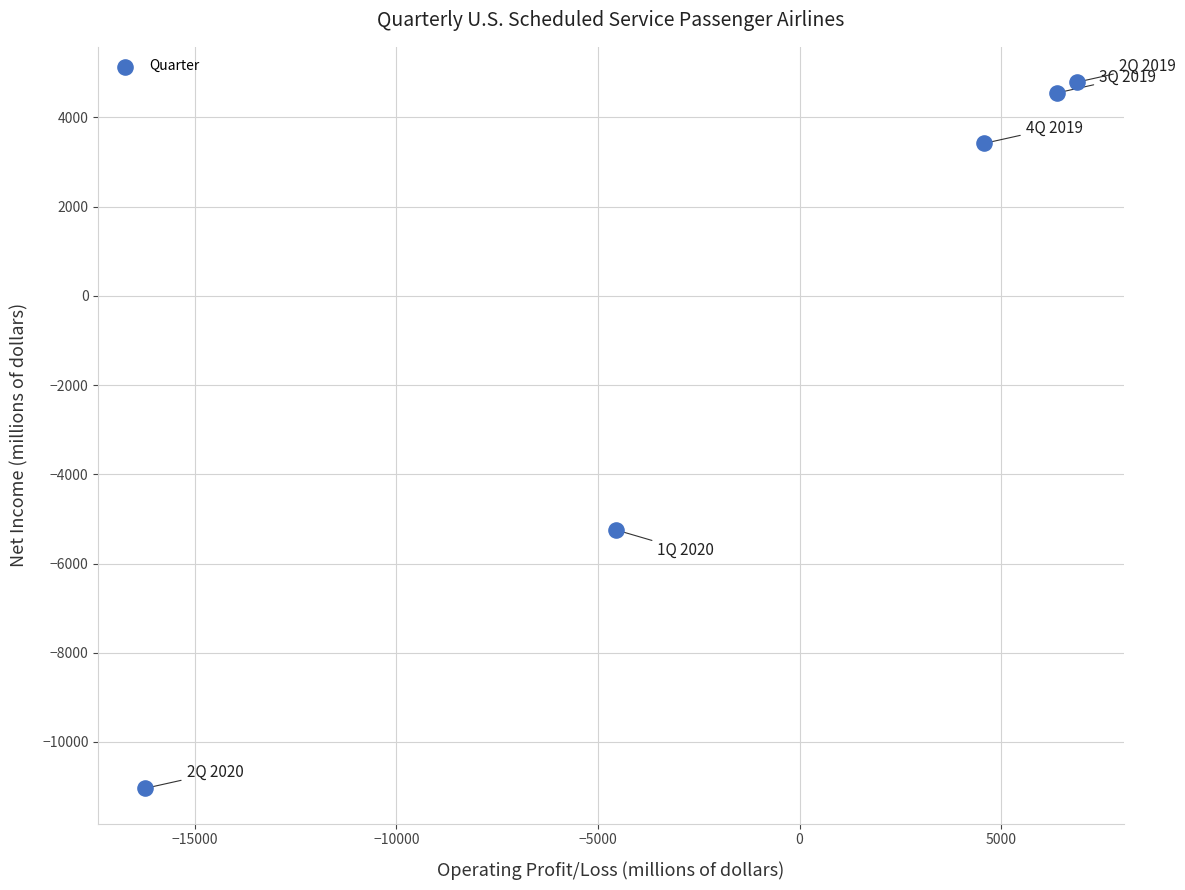

What is the average Y value?

-705.5